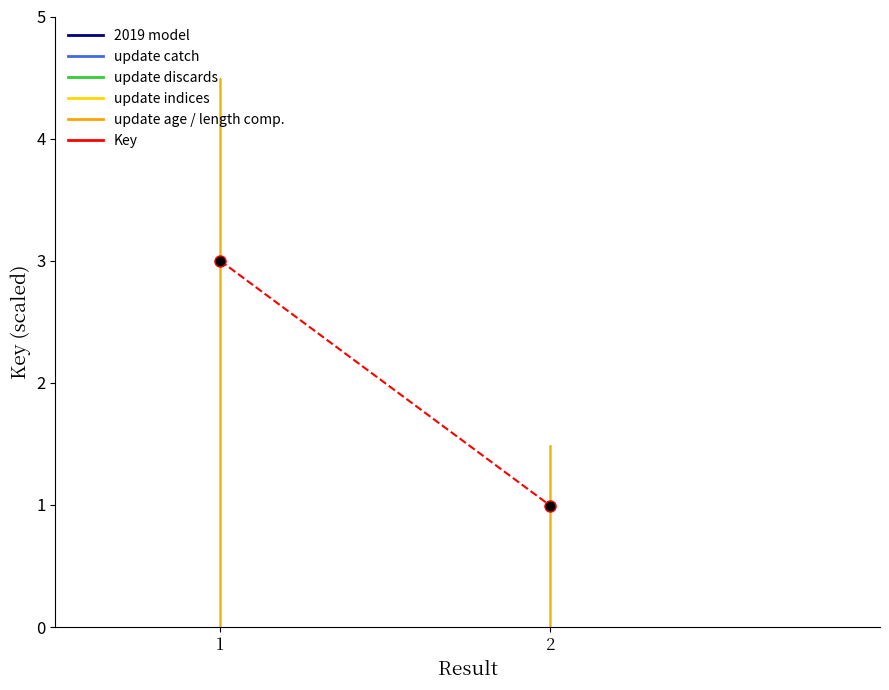

The value at 2 is 1.0. True or false?

True